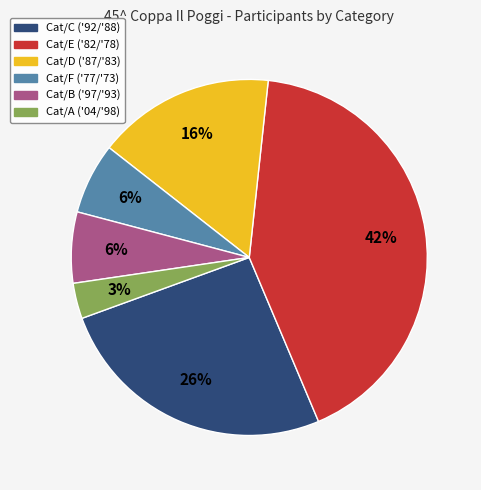

Does any single category account for the majority?

No